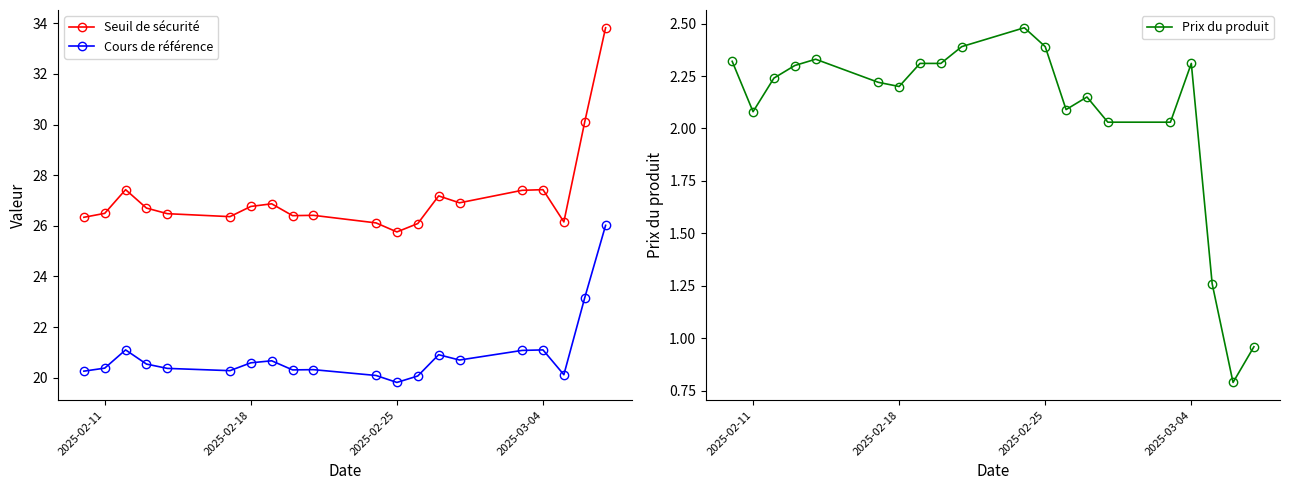

The Seuil de sécurité series shows 25.8 at 2025-02-25. True or false?

True